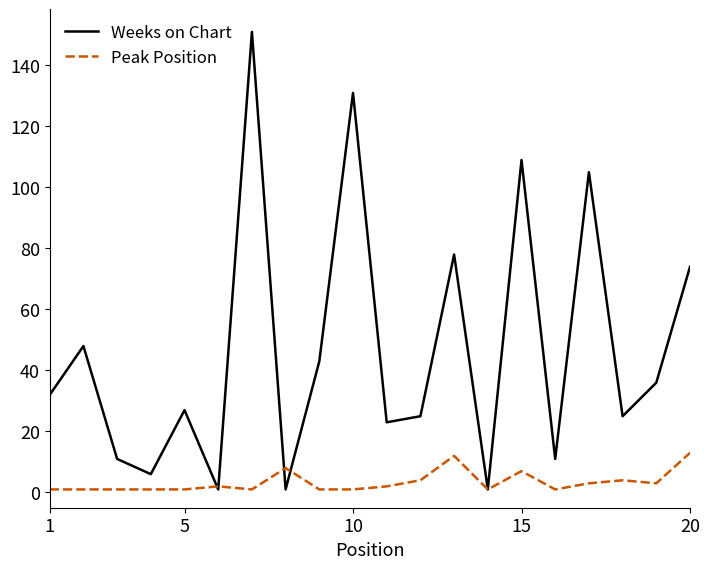

What is the maximum value for Weeks on Chart?

151